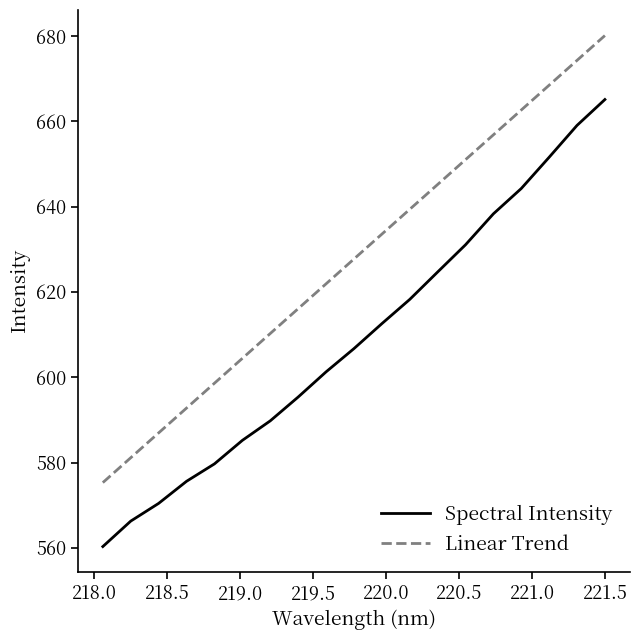

What is the average value of the Linear Trend series?

627.7